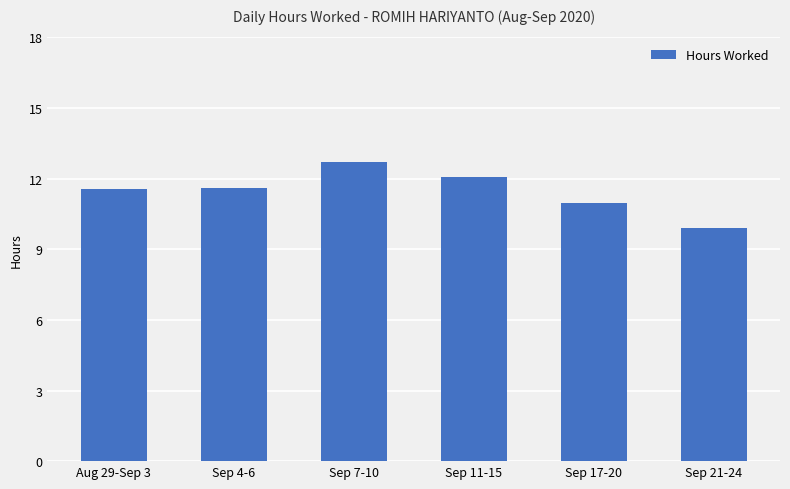

Which has a higher value, Sep 17-20 or Sep 21-24?

Sep 17-20